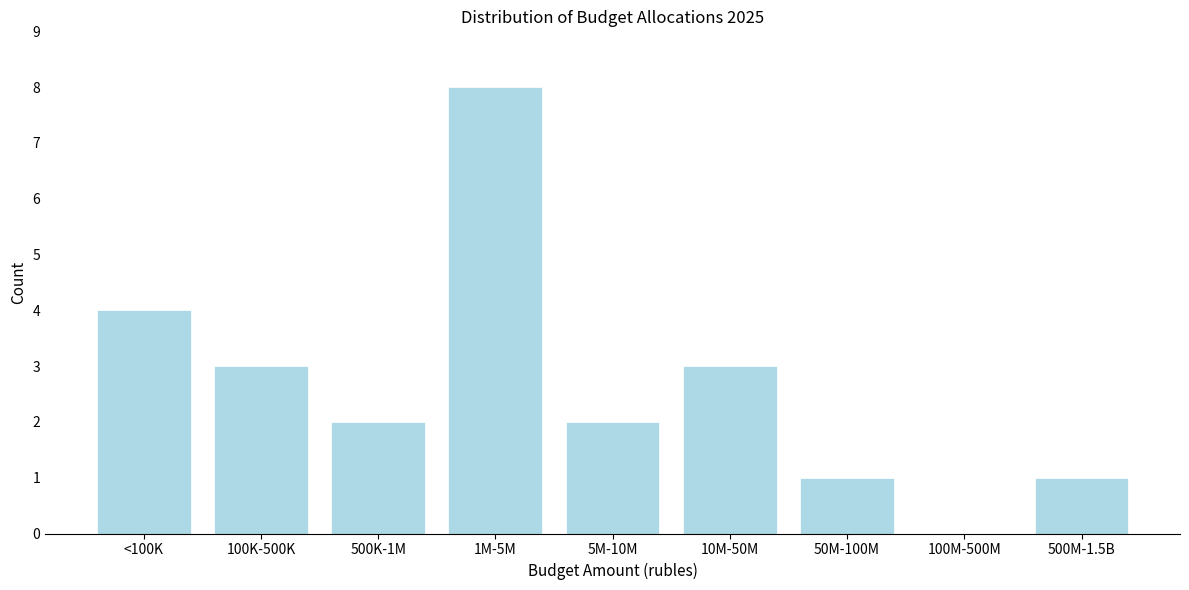

Reading left to right, transcribe all the data shown in this chart.

<100K=4	100K-500K=3	500K-1M=2	1M-5M=8	5M-10M=2	10M-50M=3	50M-100M=1	100M-500M=0	500M-1.5B=1